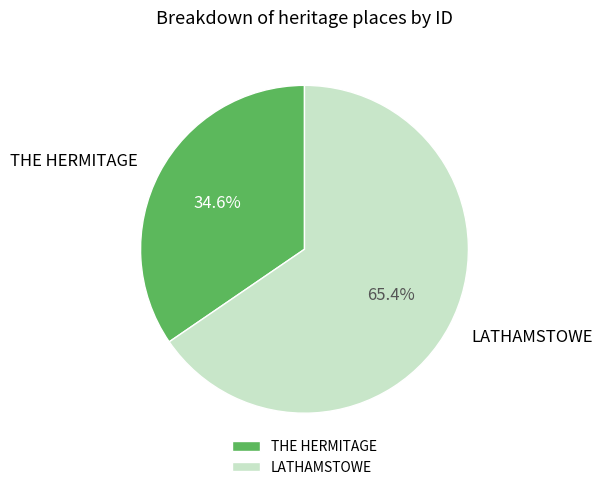

True or false: LATHAMSTOWE accounts for 57% of the total.

False